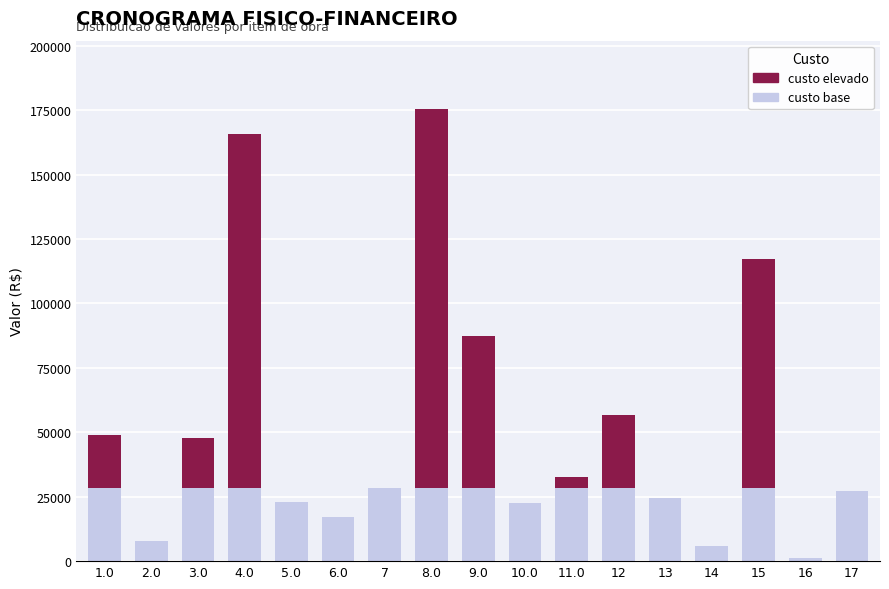

At which category is the sum across all series the highest?

8.0